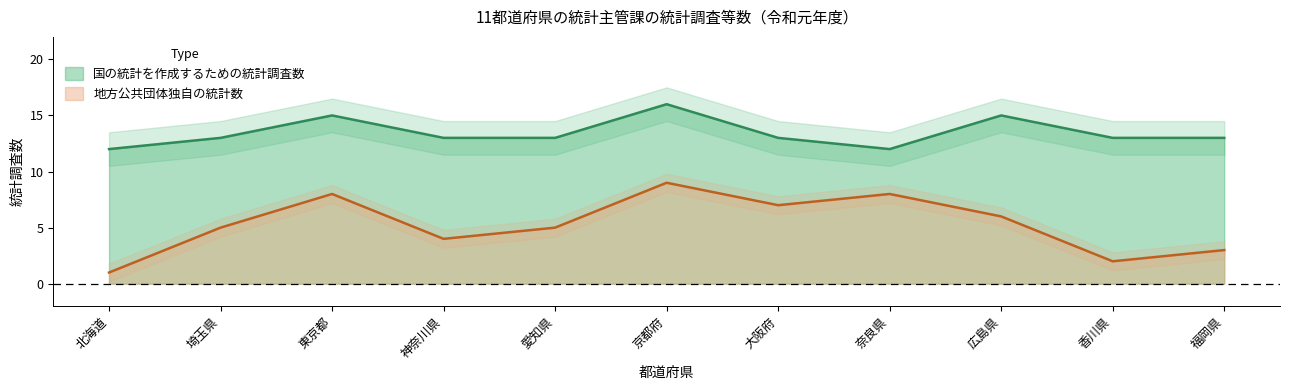

At which category is the sum across all series the highest?

京都府